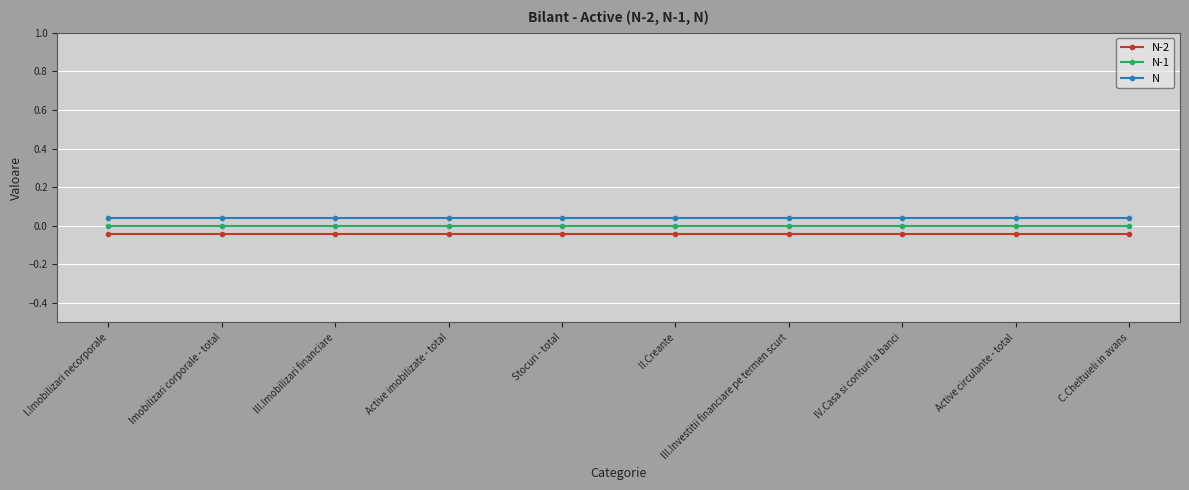

True or false: N-1 has more than 0 interior local peaks.

False